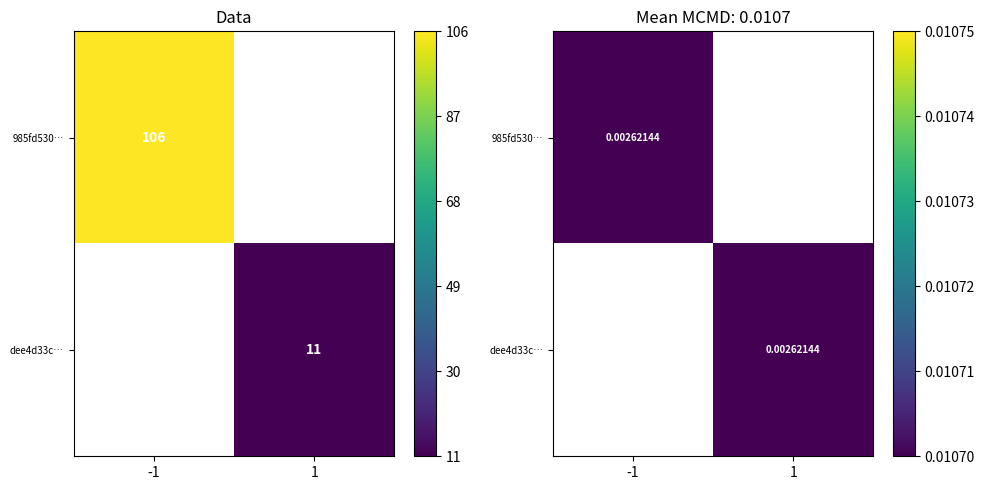

The 985fd530b31cf01fef5a8d8346f3b1fd6e374a9 series shows 179 at io_index. True or false?

False